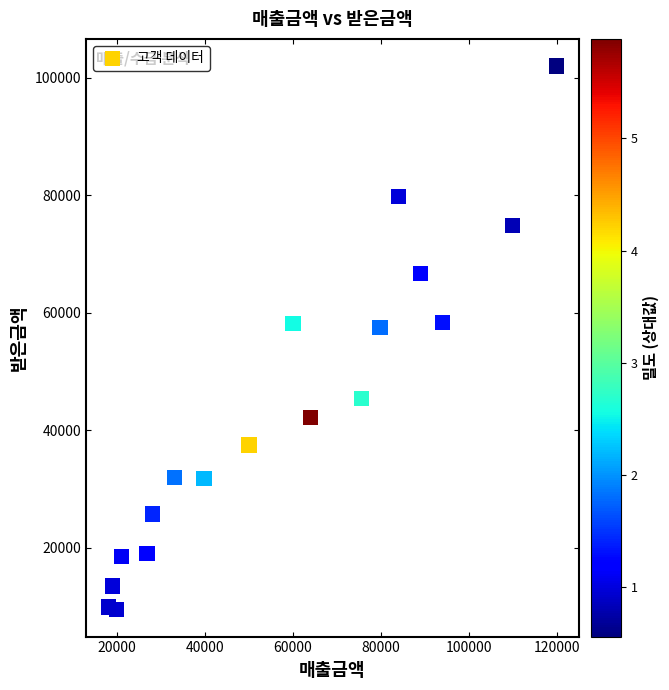

What is the range of Y values (max minus min)?

92496